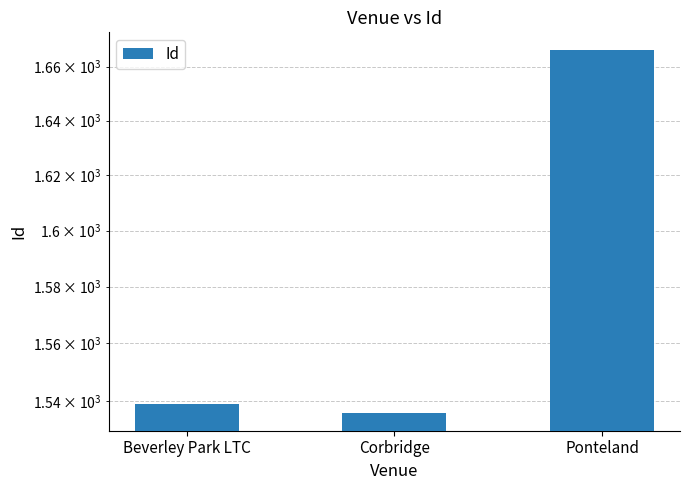

The chart shows a value of 2256 at Ponteland. True or false?

False